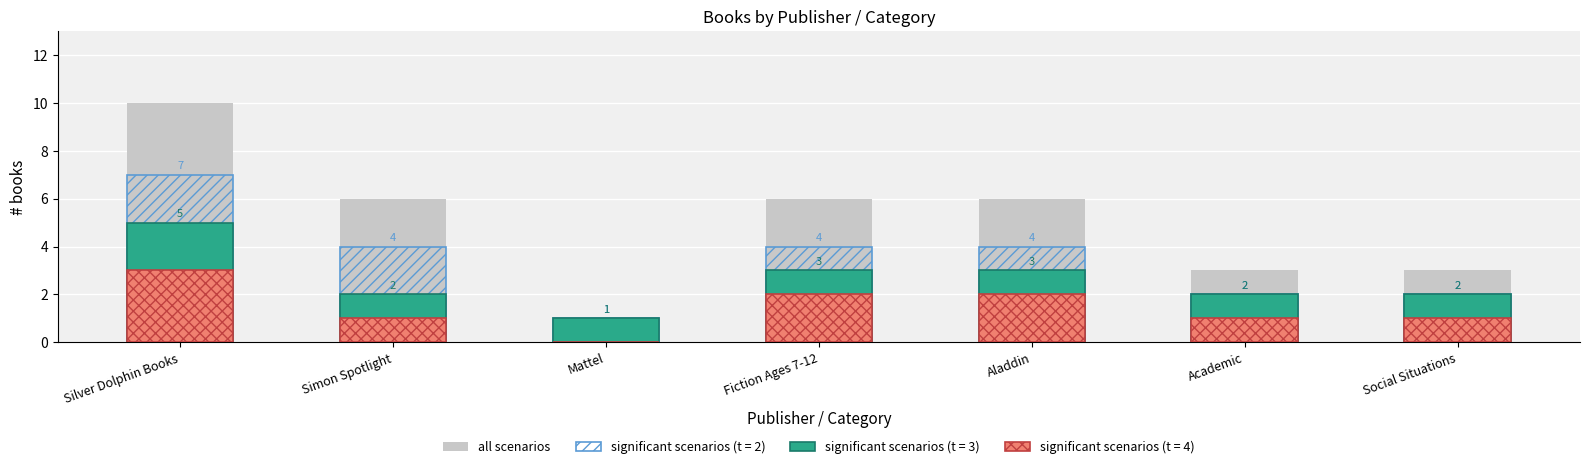

Where does the data first go above 6?

Silver Dolphin Books